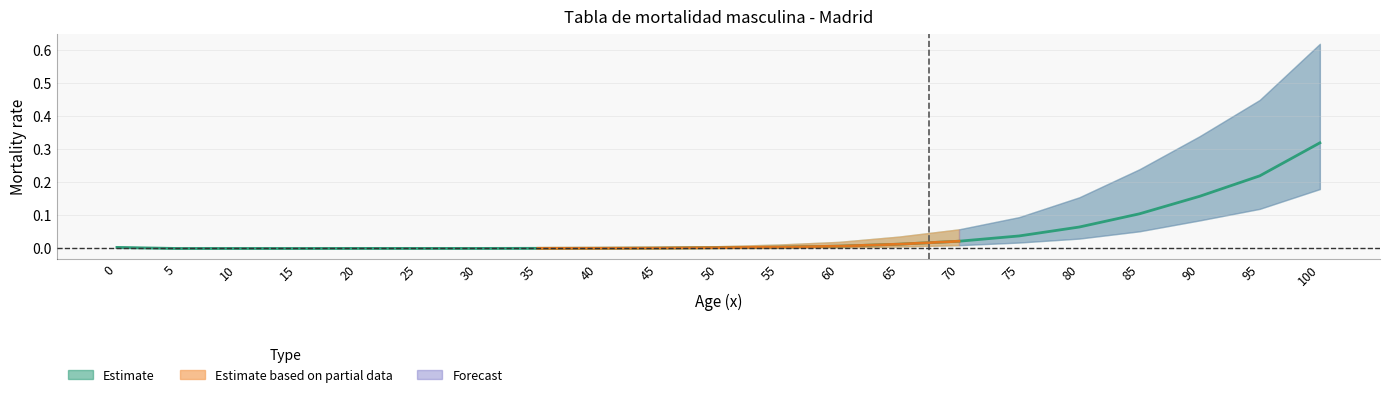

Where is q_x_center nearest to the value 0?

5